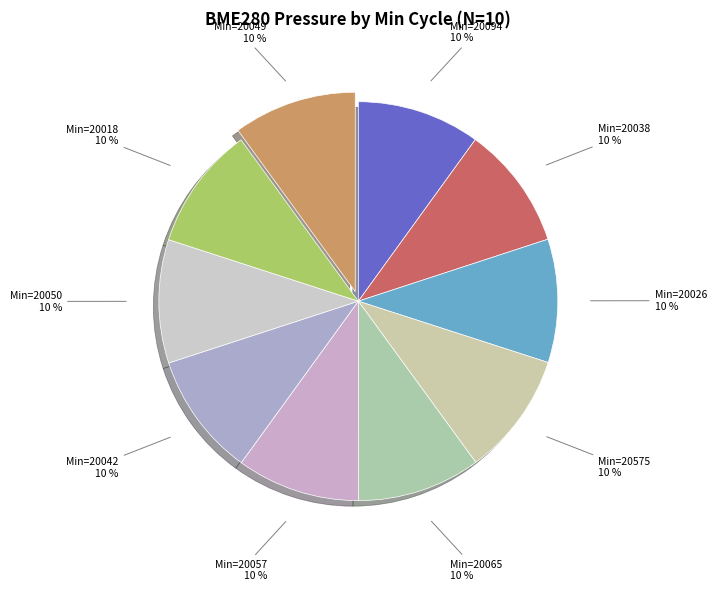

How many segments does this pie chart have?

10